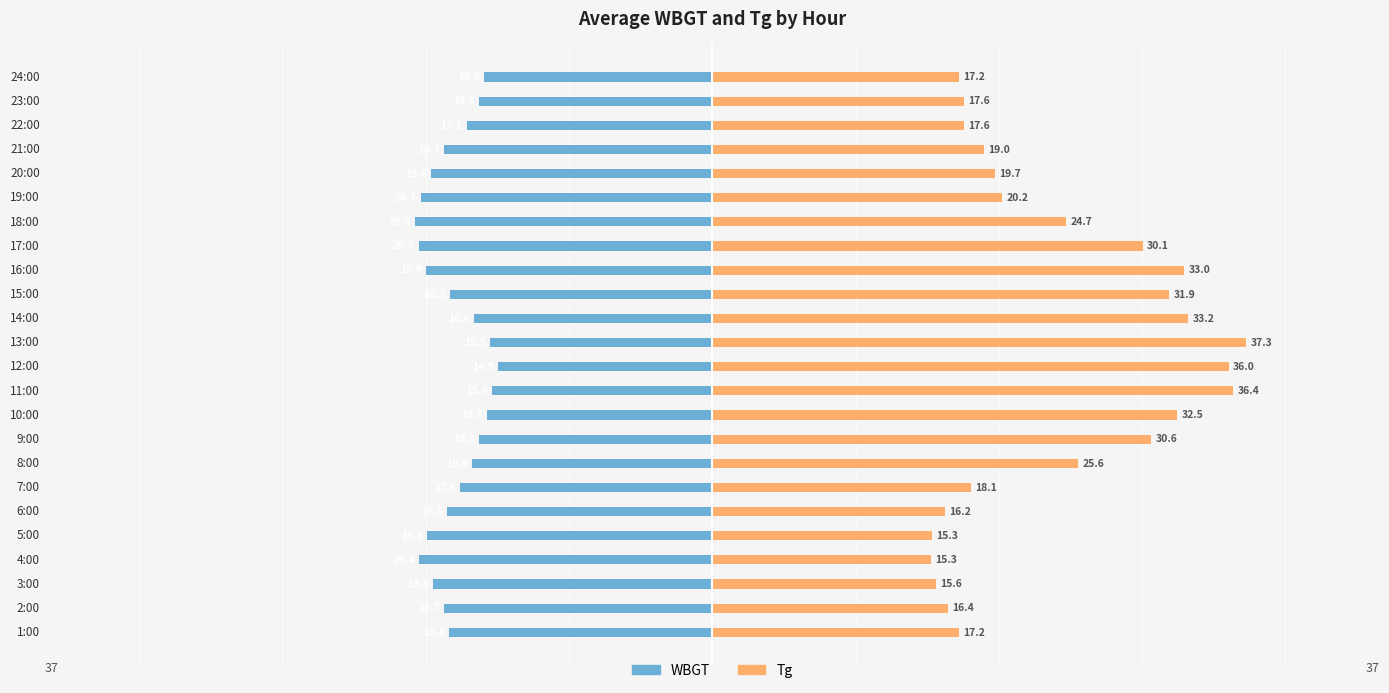

At how many categories does at least one series exceed 19?

13